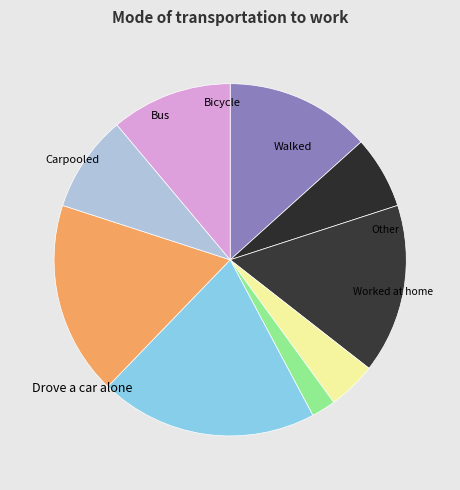

Count the number of slices in the pie.

9